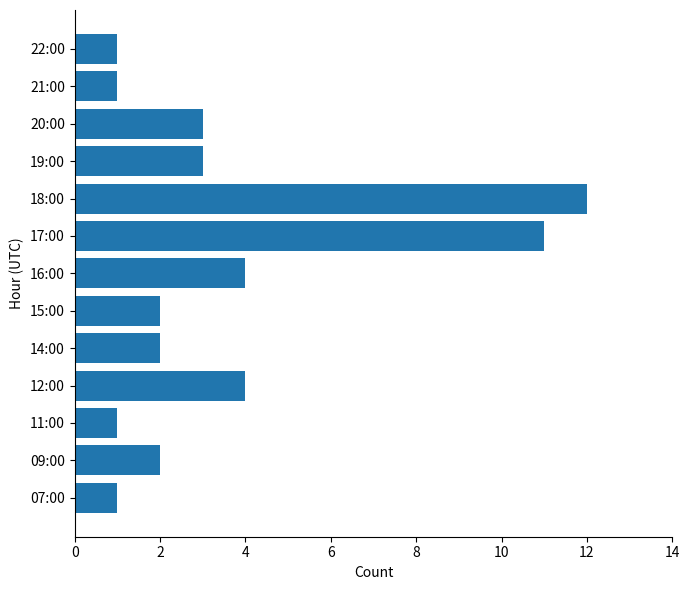

True or false: the data shows 3 at 15:00.

False